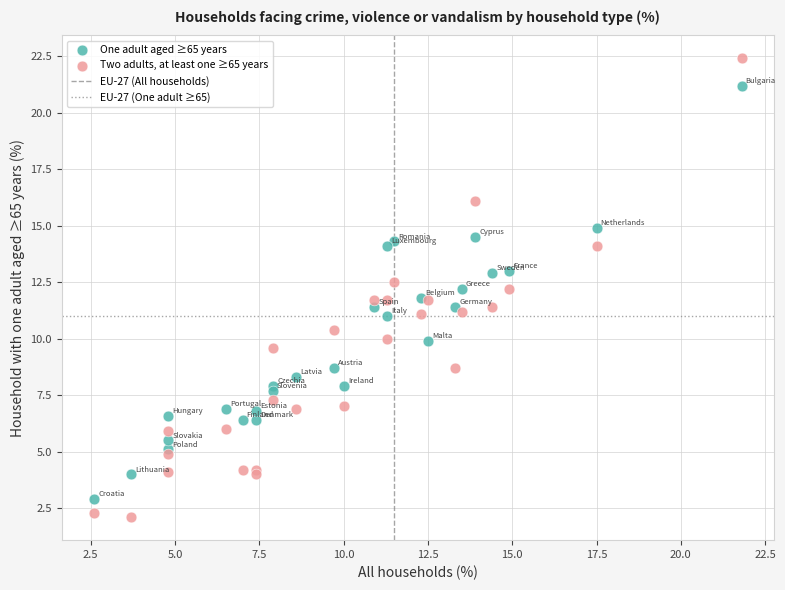

Which series reaches the maximum Y coordinate?

Two adults, at least one ≥65 years